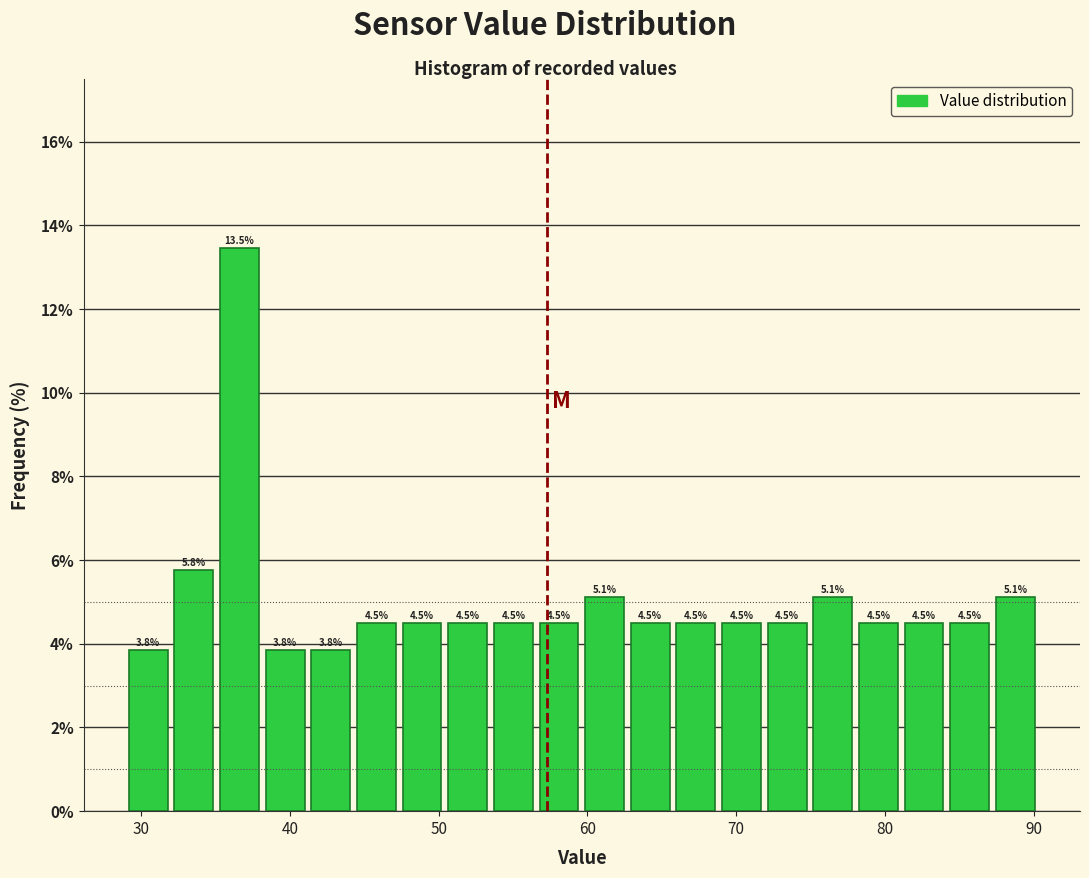

Read against the x-axis, roughly where is the centre of the tallest bar?

37